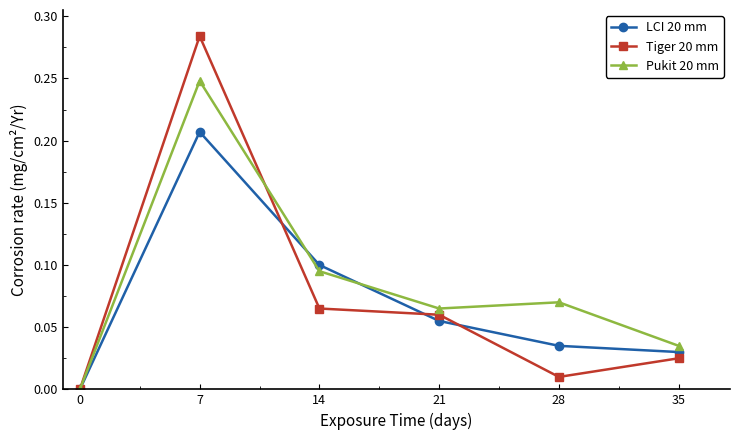

List the series in order of their peak value, highest first.

Tiger 20 mm, Pukit 20 mm, LCI 20 mm